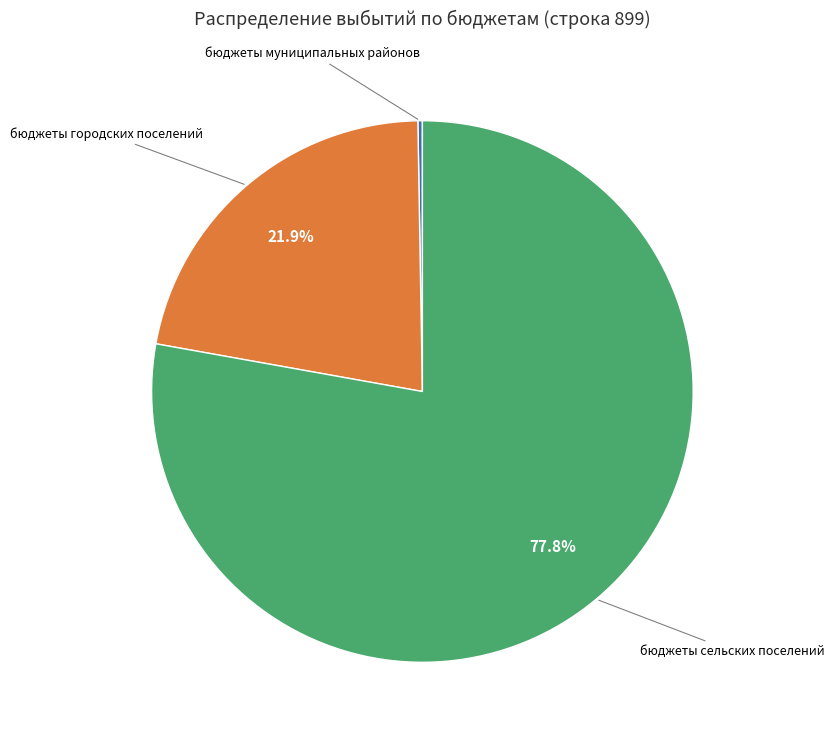

Does any single category account for the majority?

Yes